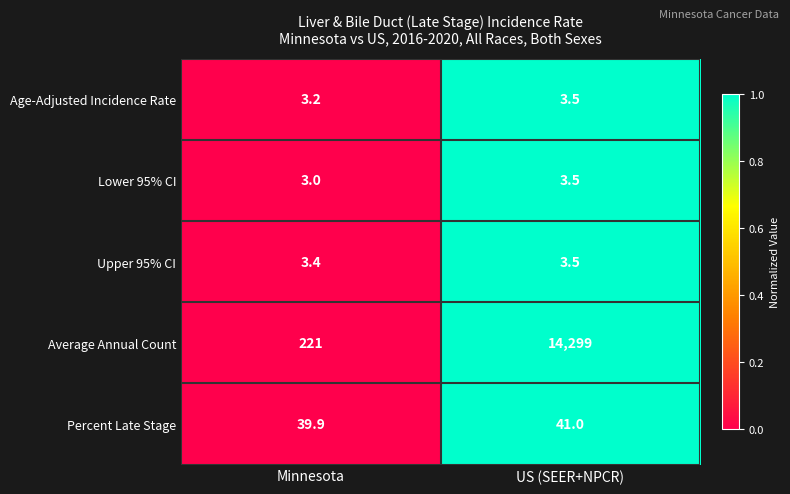

What is the difference between the Lower 95% CI values at US (SEER+NPCR) and Minnesota?

0.5